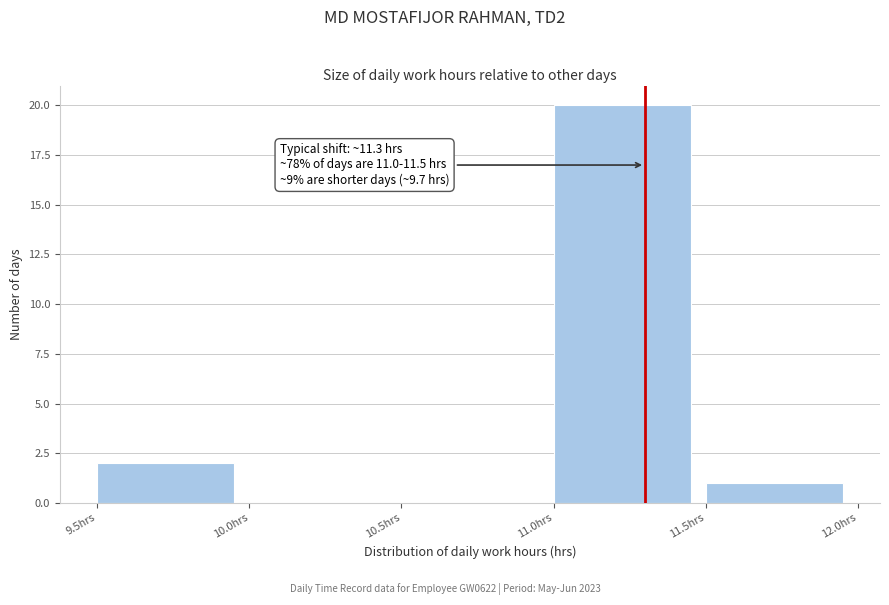

Over which range of the x-axis is the bar tallest?

11.0 to 11.5